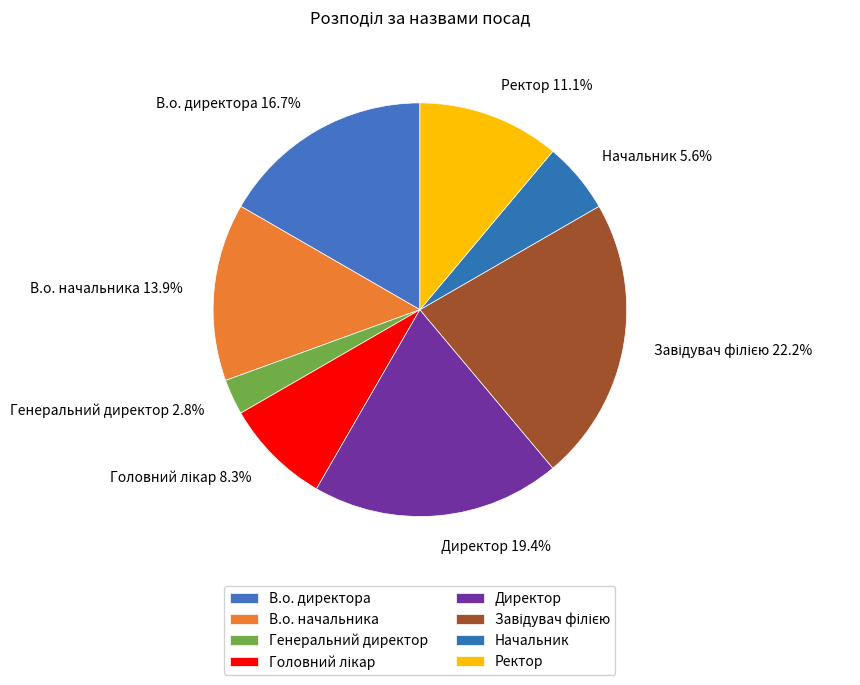

Between Генеральний директор and Директор, which is larger?

Директор